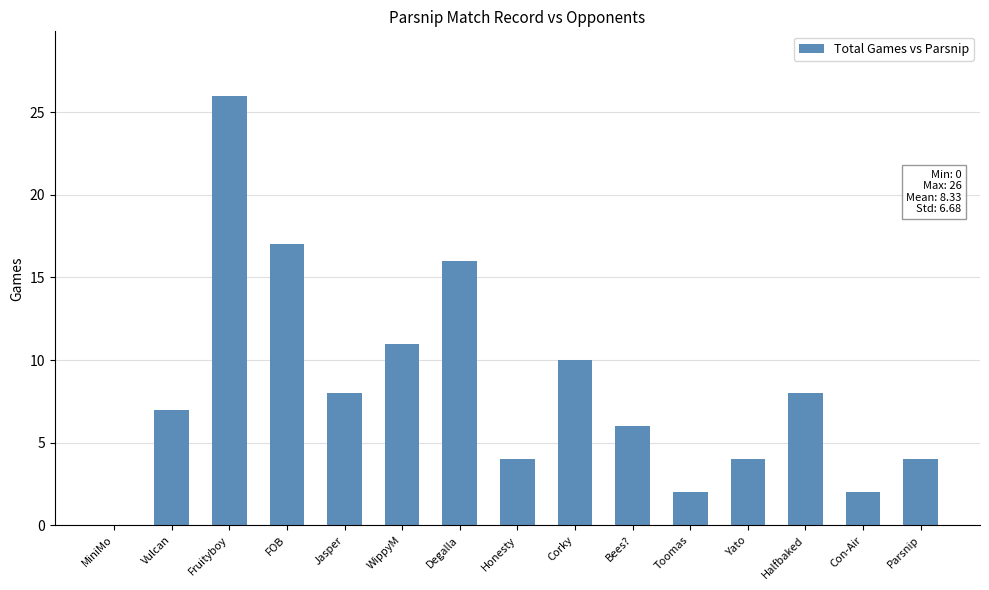

Is it true that the value at Con-Air is 2?

True